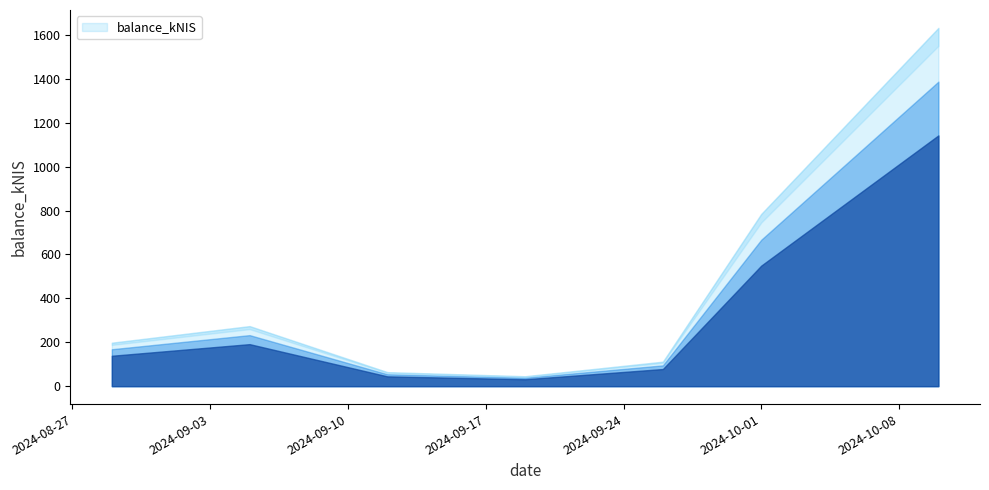

Between 2024-10-01 and 2024-09-19, which is larger?

2024-10-01